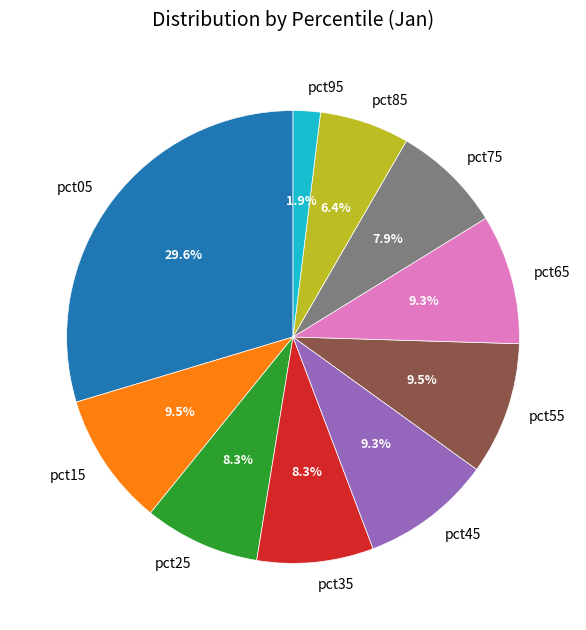

What percentage do pct55 and pct95 together represent?

11.4%